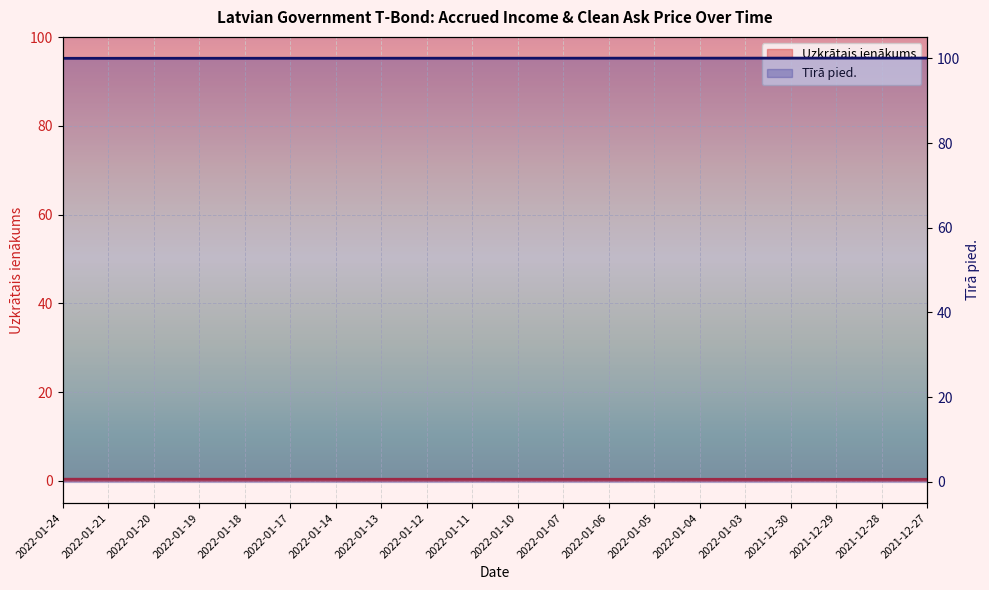

What position from the right is 2022-01-14?

14